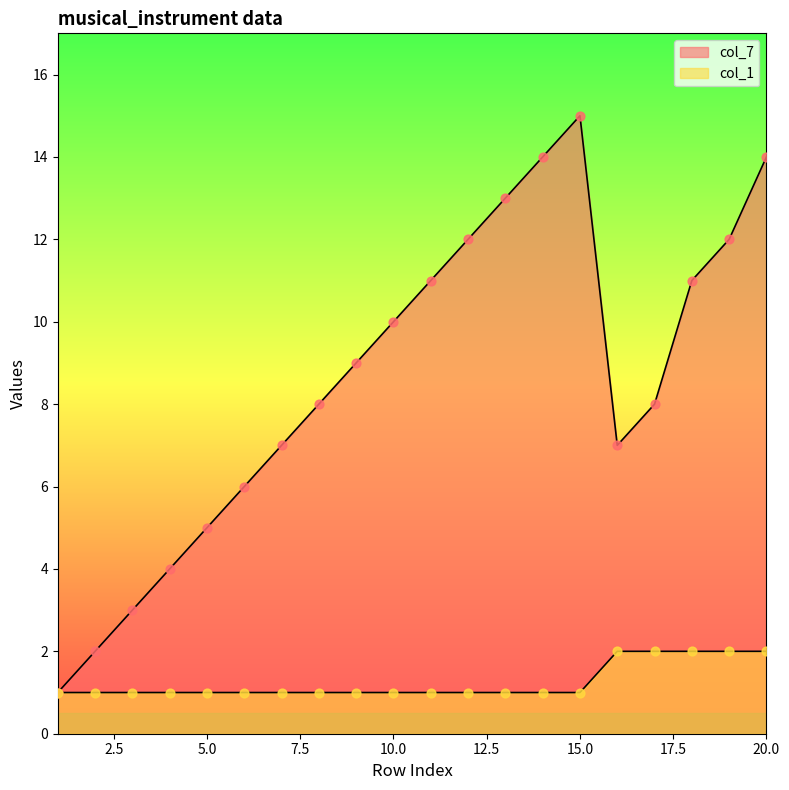

Which series reaches the maximum Y coordinate?

col_7